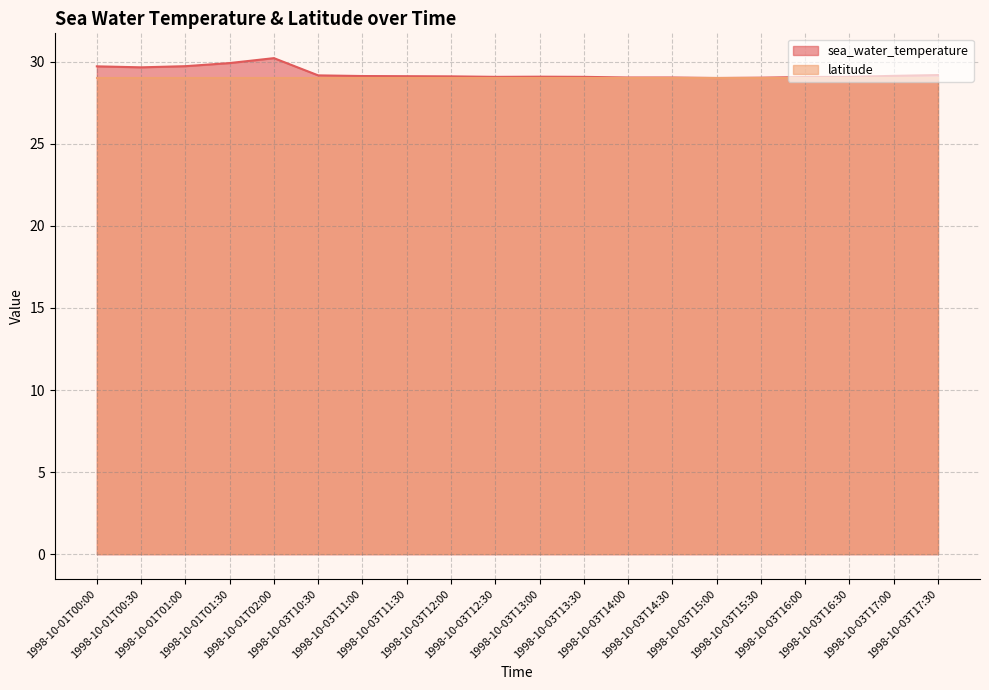

The value at 1998-10-03T11:00 is 9.2. True or false?

False